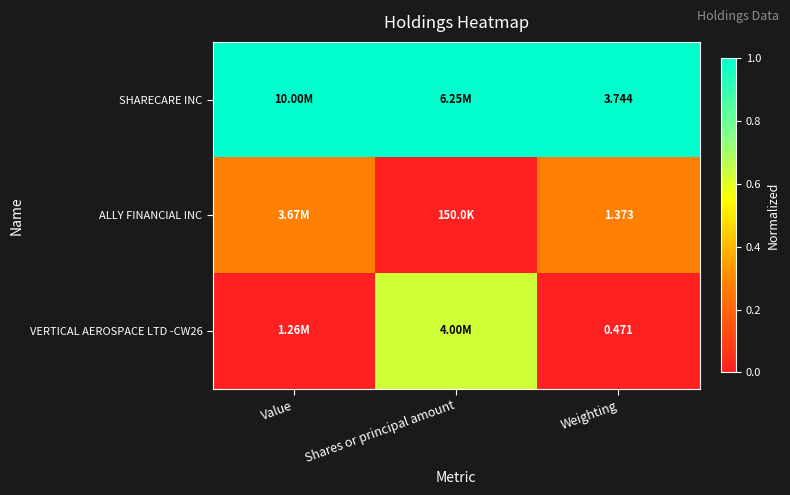

Count the number of categories in the chart.

3